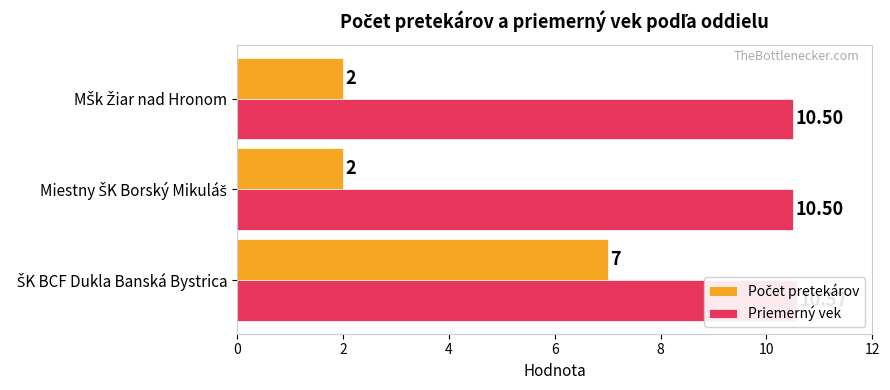

What are all the series names shown in the legend?

Počet pretekárov, Priemerný vek